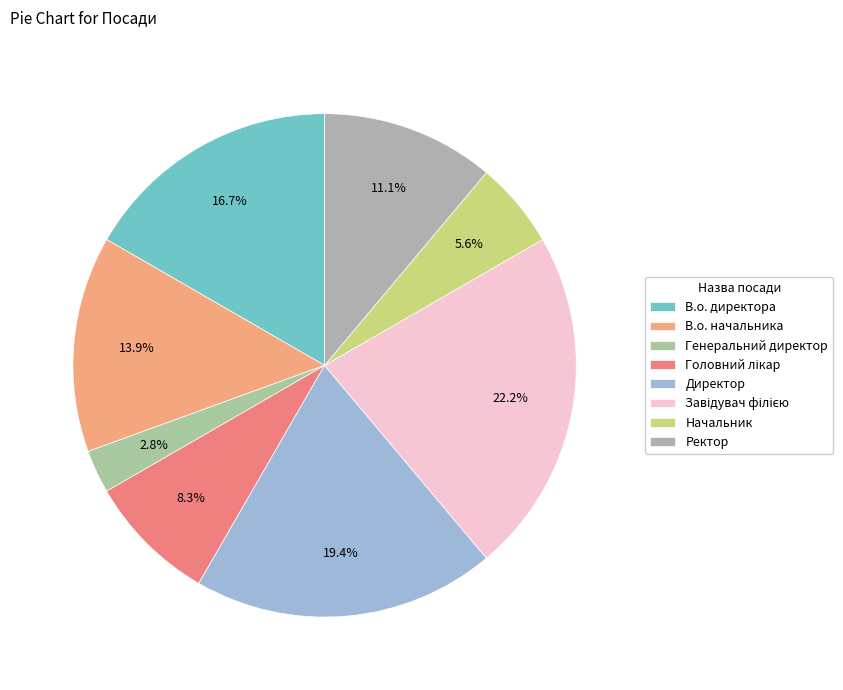

What percentage do В.о. директора and Начальник together represent?

22.2%